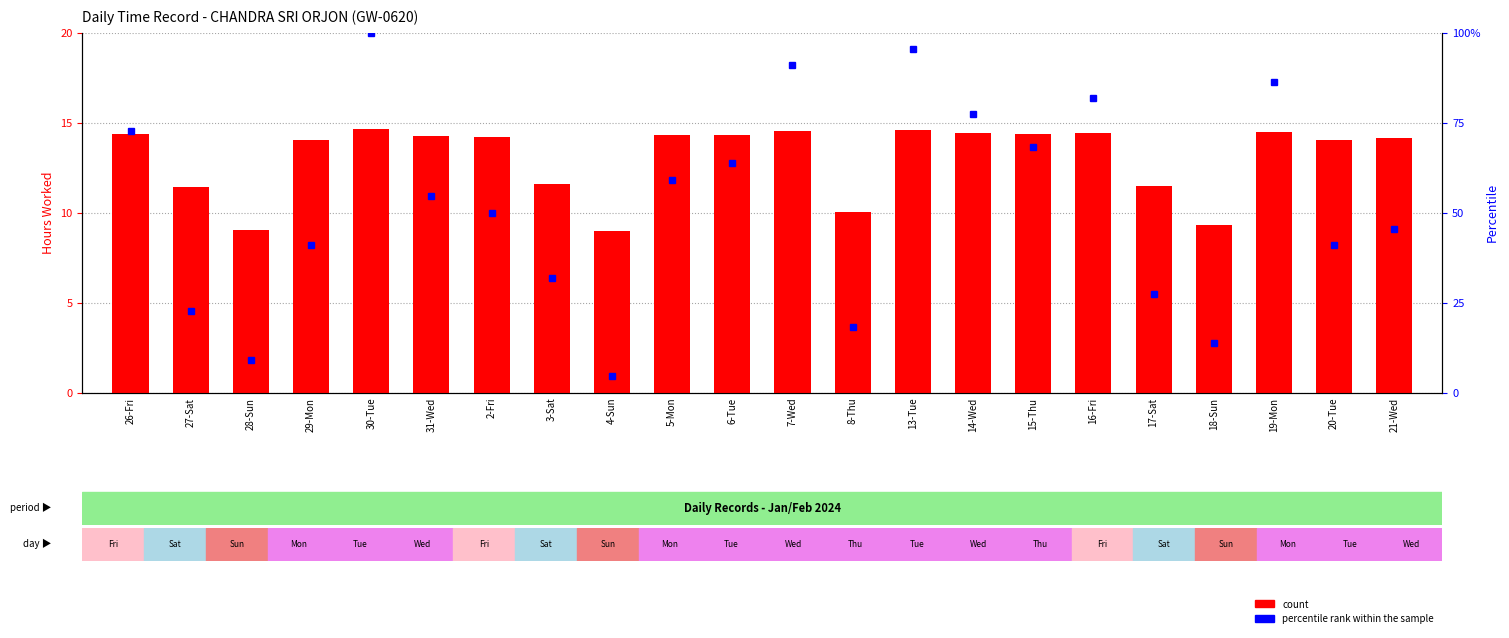

What is the difference between the maximum and second lowest values in the count series?

5.6